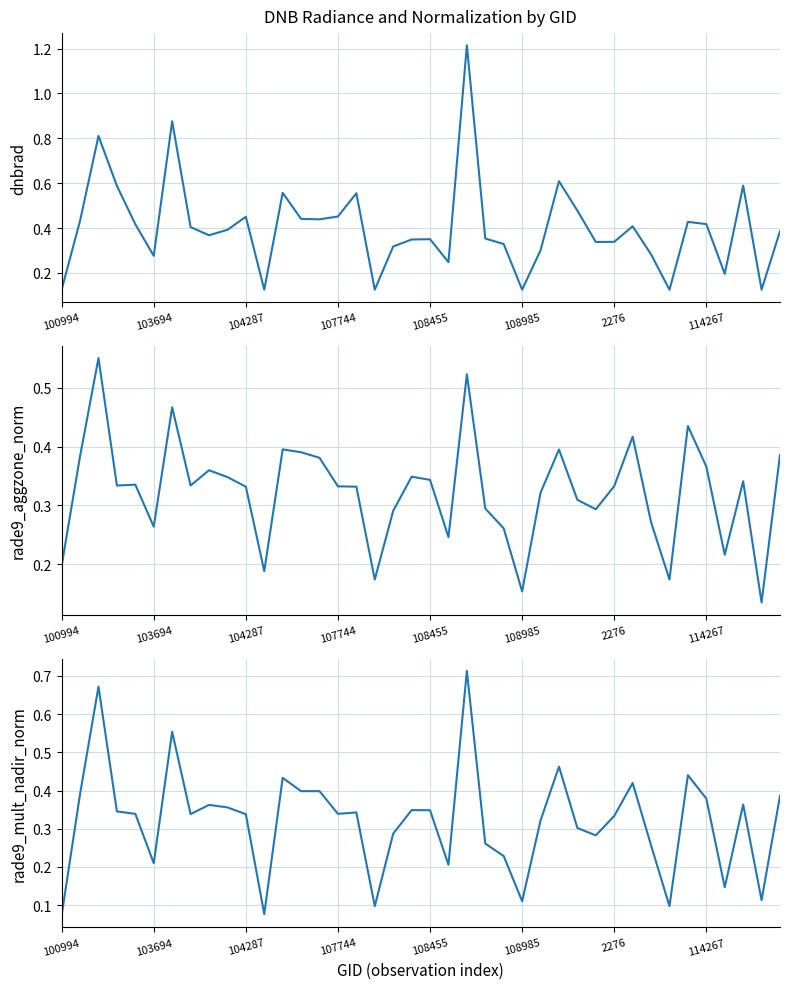

Reading left to right, list all the values displayed in this chart.

dnbrad: 0.1	0.4	0.8	0.6	0.4	0.3	0.9	0.4	0.4	0.4	0.5	0.1	0.6	0.4	0.4	0.5	0.6	0.1	0.3	0.3	0.4	0.2	1.2	0.4	0.3	0.1	0.3	0.6	0.5	0.3	0.3	0.4	0.3	0.1	0.4	0.4	0.2	0.6	0.1	0.4
rade9_aggzone_norm: 0.2	0.4	0.6	0.3	0.3	0.3	0.5	0.3	0.4	0.3	0.3	0.2	0.4	0.4	0.4	0.3	0.3	0.2	0.3	0.3	0.3	0.2	0.5	0.3	0.3	0.2	0.3	0.4	0.3	0.3	0.3	0.4	0.3	0.2	0.4	0.4	0.2	0.3	0.1	0.4
rade9_mult_nadir_norm: 0.1	0.4	0.7	0.3	0.3	0.2	0.6	0.3	0.4	0.4	0.3	0.1	0.4	0.4	0.4	0.3	0.3	0.1	0.3	0.3	0.3	0.2	0.7	0.3	0.2	0.1	0.3	0.5	0.3	0.3	0.3	0.4	0.3	0.1	0.4	0.4	0.1	0.4	0.1	0.4